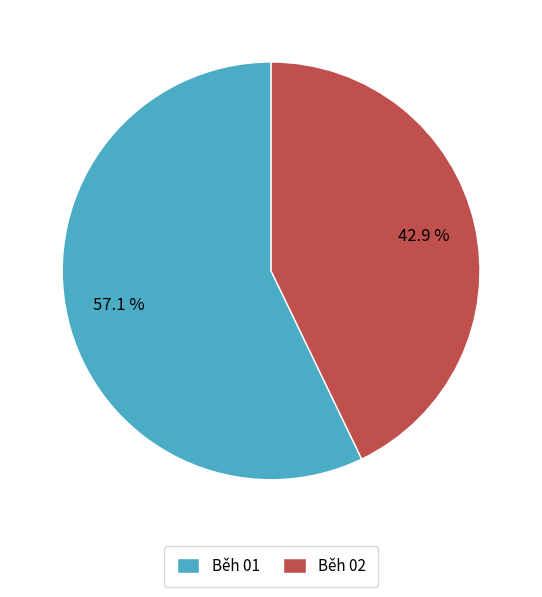

Does any single category account for the majority?

Yes